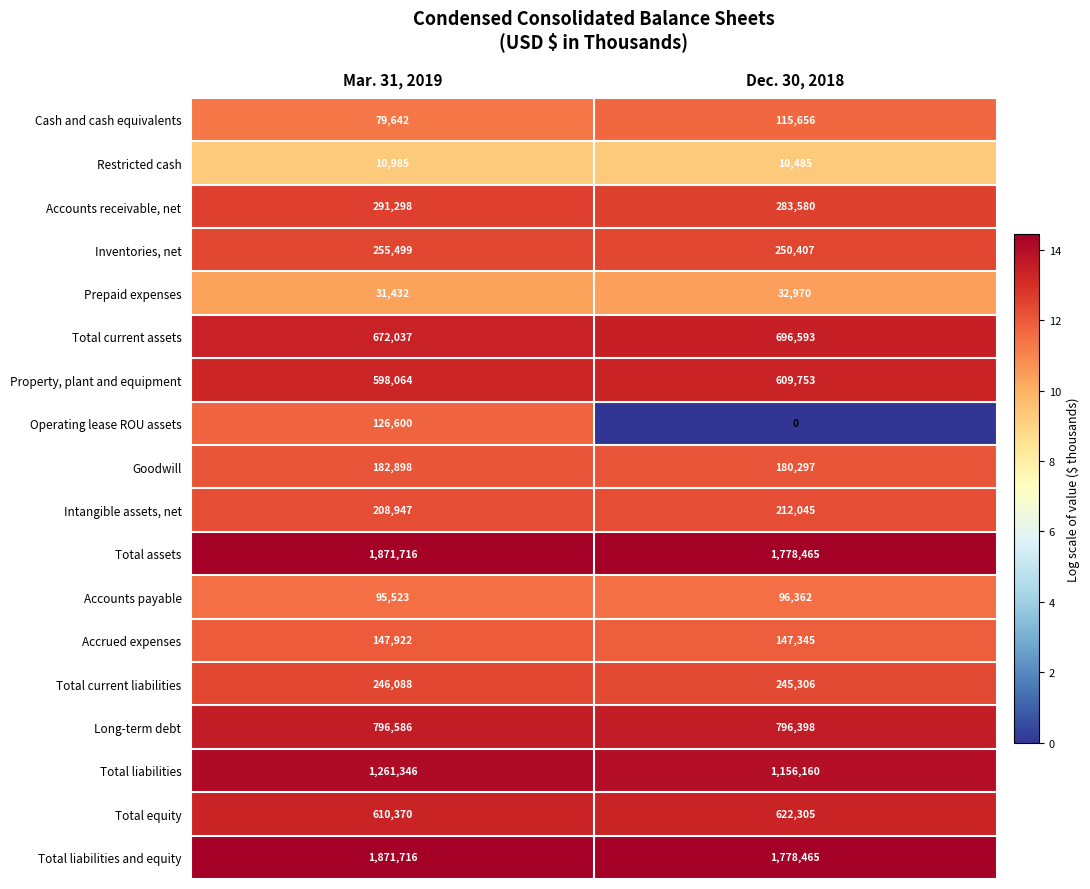

What value does the Accrued expenses series have at Mar. 31, 2019, to the nearest 10?

147920